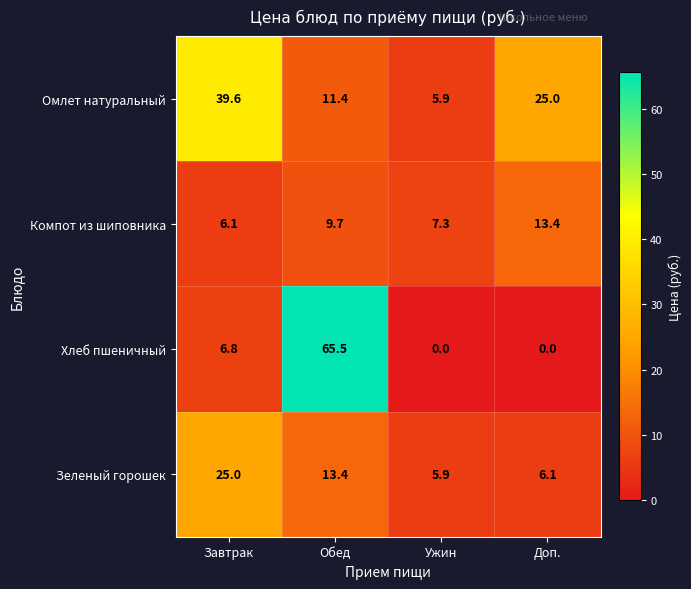

Reading left to right, transcribe all the data shown in this chart.

Омлет натуральный: Завтрак=39.6	Обед=11.4	Ужин=5.9	Доп.=25.0
Компот из шиповника: Завтрак=6.1	Обед=9.7	Ужин=7.3	Доп.=13.4
Хлеб пшеничный: Завтрак=6.8	Обед=65.5	Ужин=0.0	Доп.=0.0
Зеленый горошек: Завтрак=25.0	Обед=13.4	Ужин=5.9	Доп.=6.1